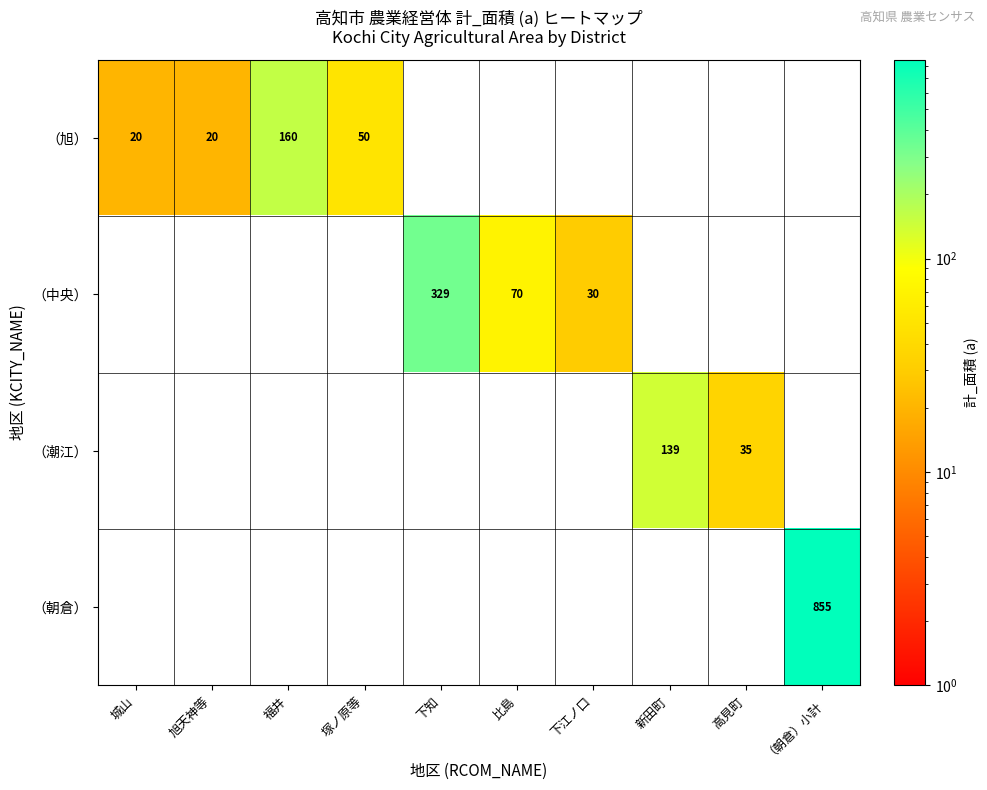

At how many categories does at least one series exceed 656?

1